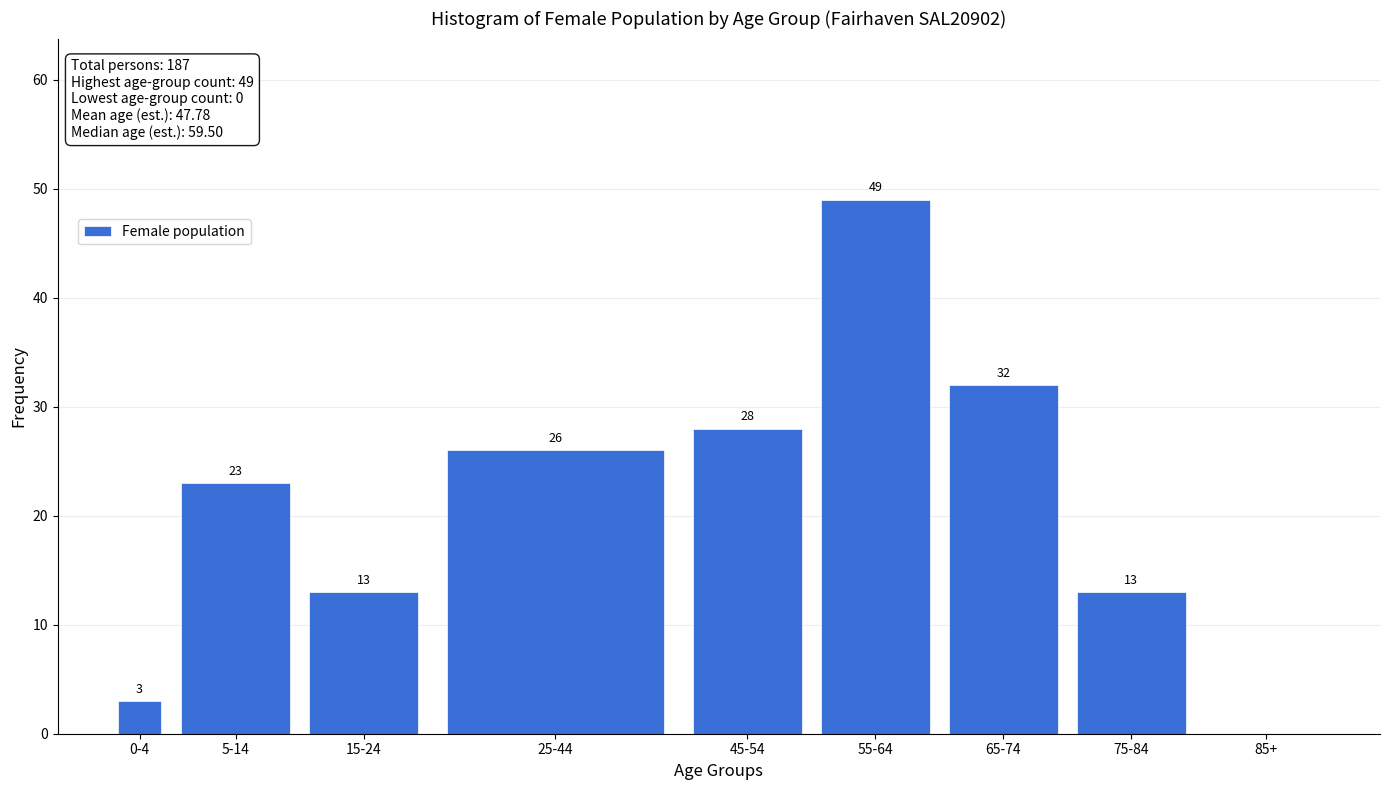

Reading left to right, transcribe all the data shown in this chart.

0-4=3	5-14=23	15-24=13	25-44=26	45-54=28	55-64=49	65-74=32	75-84=13	85+=0